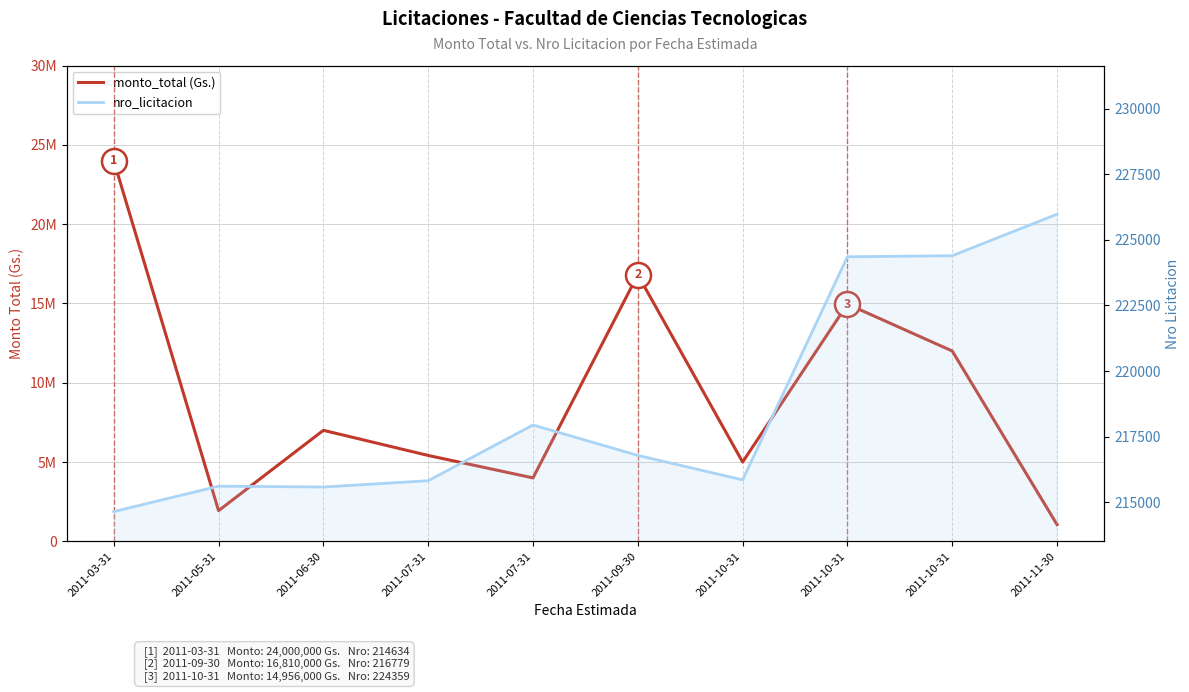

List the series in order of their overall mean, highest first.

monto_total (Gs.), nro_licitacion